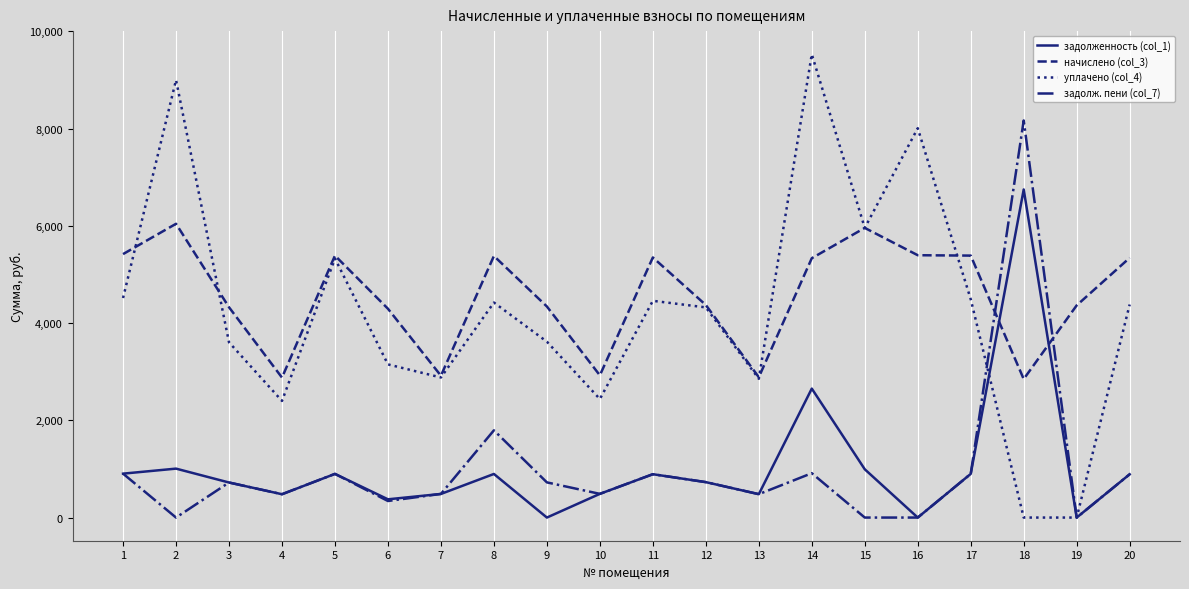

How many lines are shown in the chart?

4